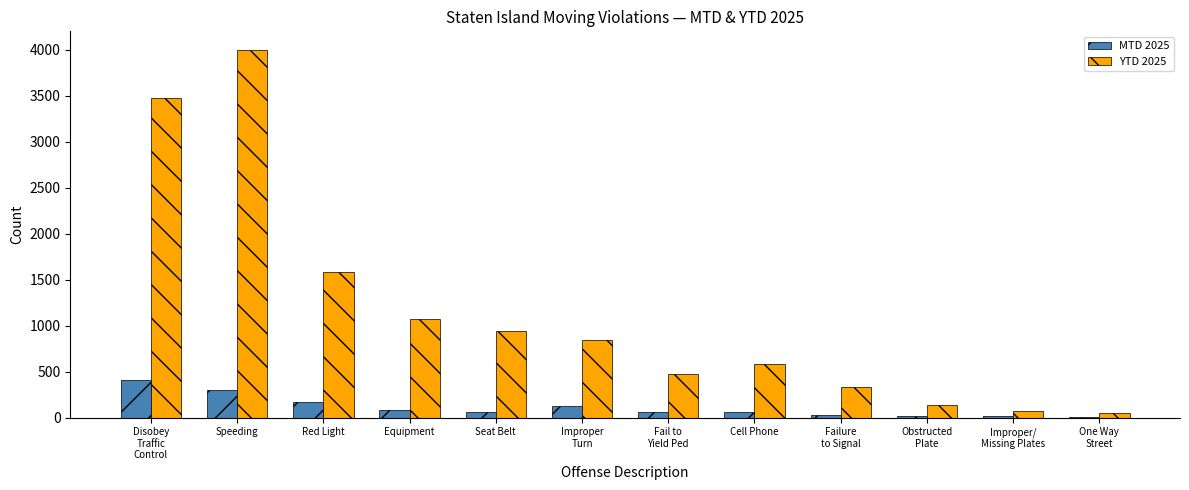

What is the total value across all series at Failure
to Signal?

353